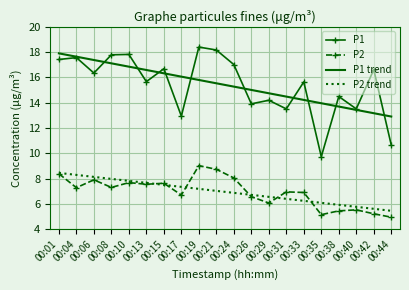

Is it true that P2 trend equals 10.5 at 00:29?

False